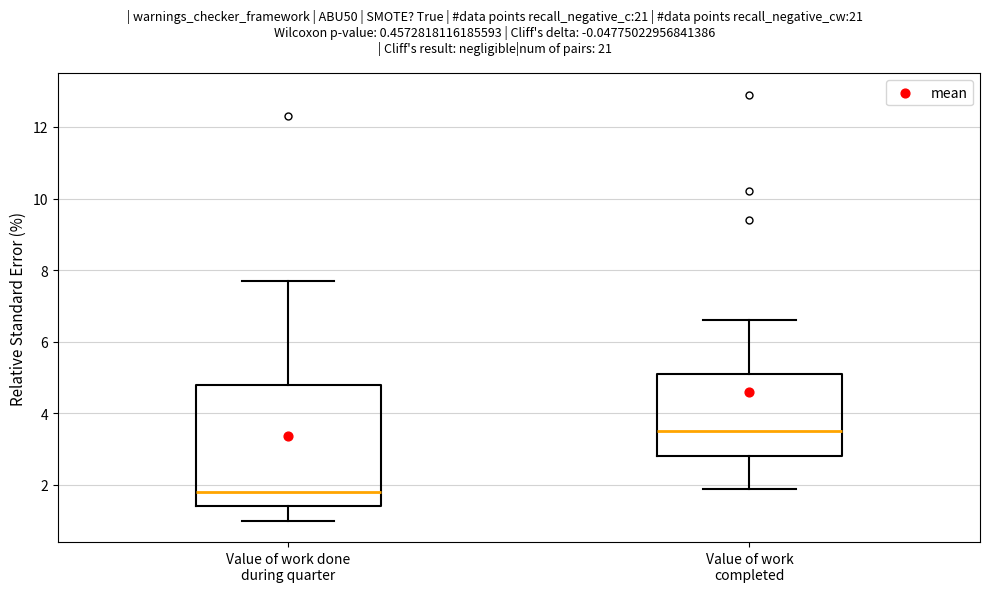

Reading left to right, transcribe this box plot: for each box, give where its median line is, the range the box spans, and where its two whiskers end, as read against the y-axis. The values are not printed on the chart, so give them approximately, as read against the axis.

Value of work done during quarter: median 1.8, box 1.4 to 4.8, whiskers 1.0 to 7.8
Value of work completed: median 3.6, box 2.8 to 5.2, whiskers 2.0 to 6.6